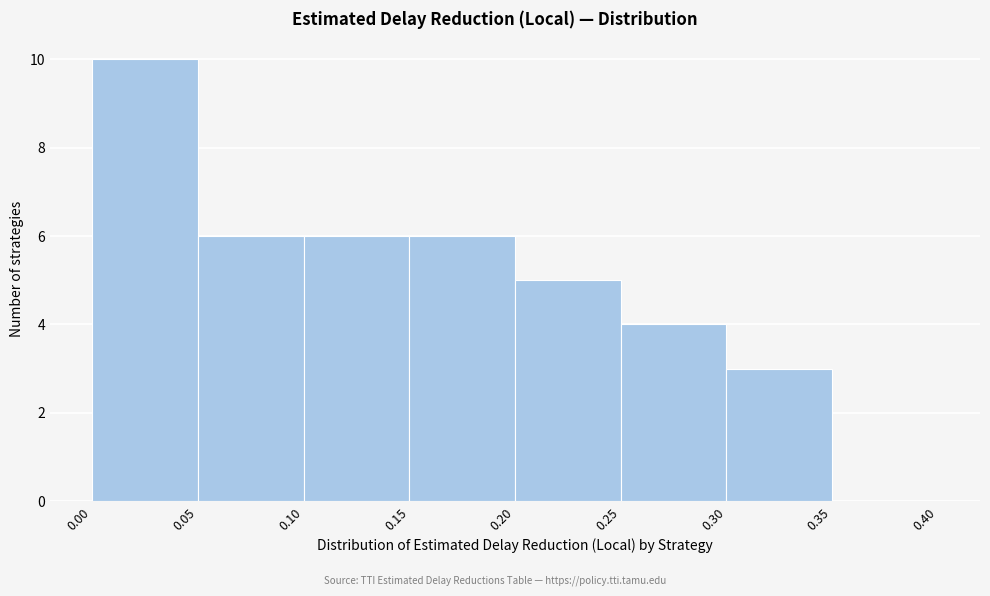

Reading left to right, list every bar in this chart as the range it spans on the x-axis followed by its height. The values are not printed on the chart, so give them approximately, as read against the axis.

0.00 to 0.05: 10
0.05 to 0.10: 6
0.10 to 0.15: 6
0.15 to 0.20: 6
0.20 to 0.25: 5
0.25 to 0.30: 4
0.30 to 0.35: 3
0.35 to 0.40: 0